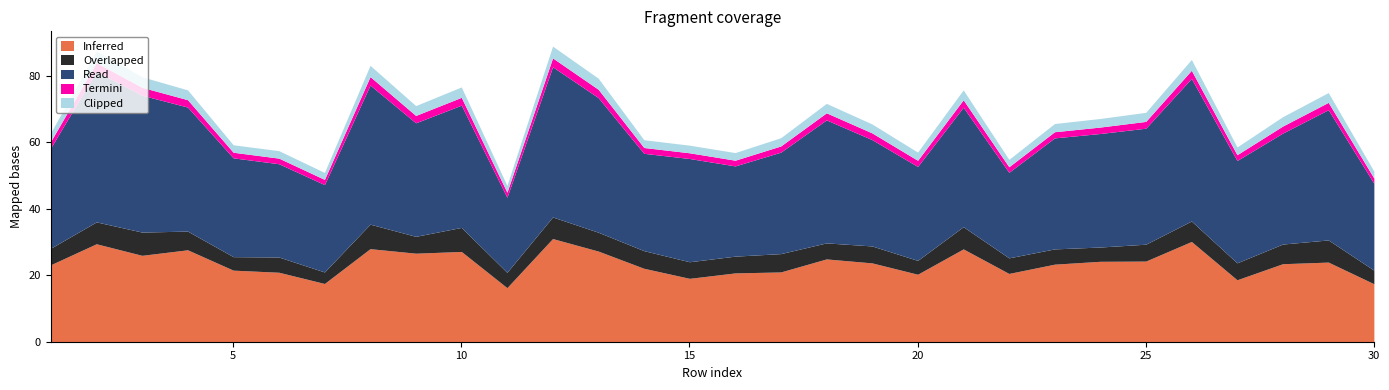

What is the lowest value of the Inferred series?

16.3